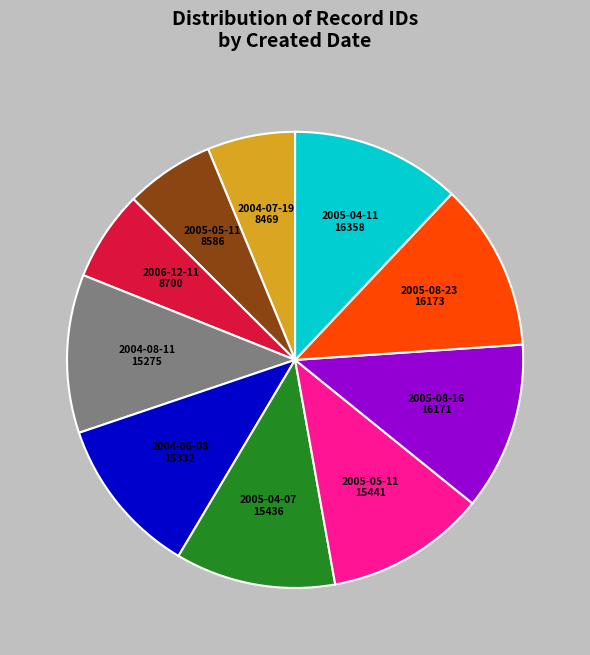

Is there a majority slice in this chart?

No